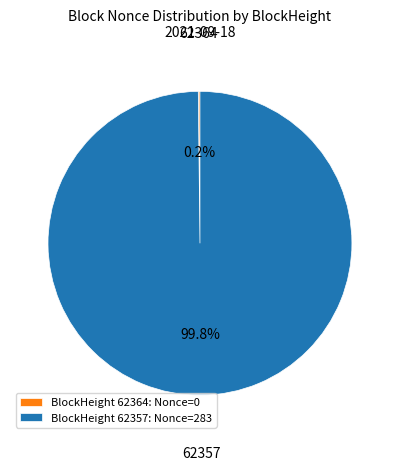

Does 62357 represent more than half of the total?

Yes